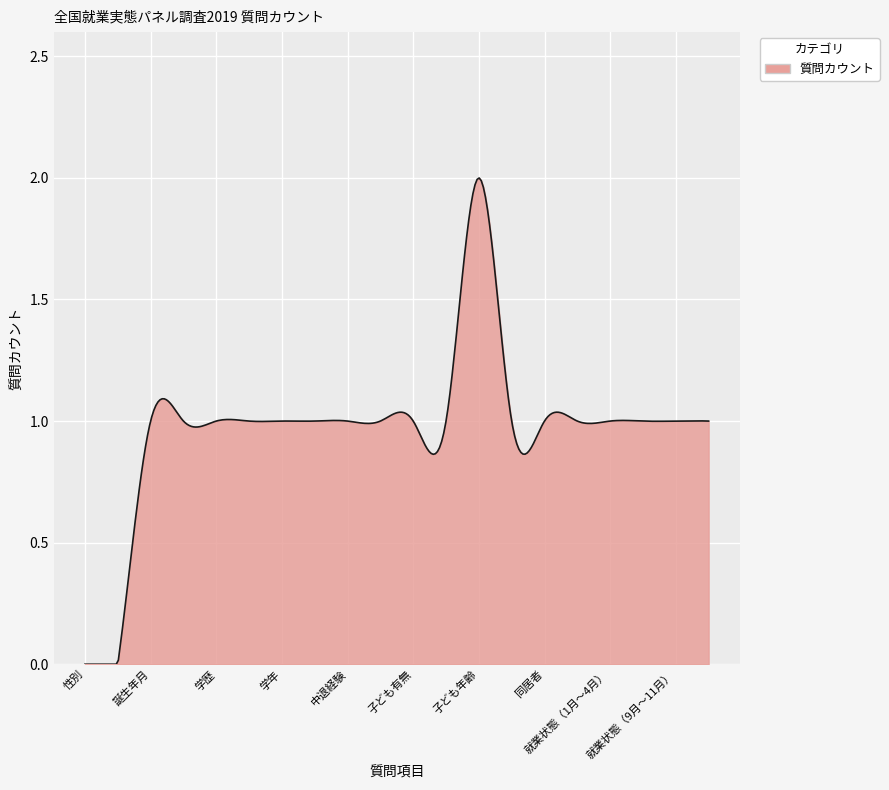

Does the chart display data point markers on the line(s)?

No